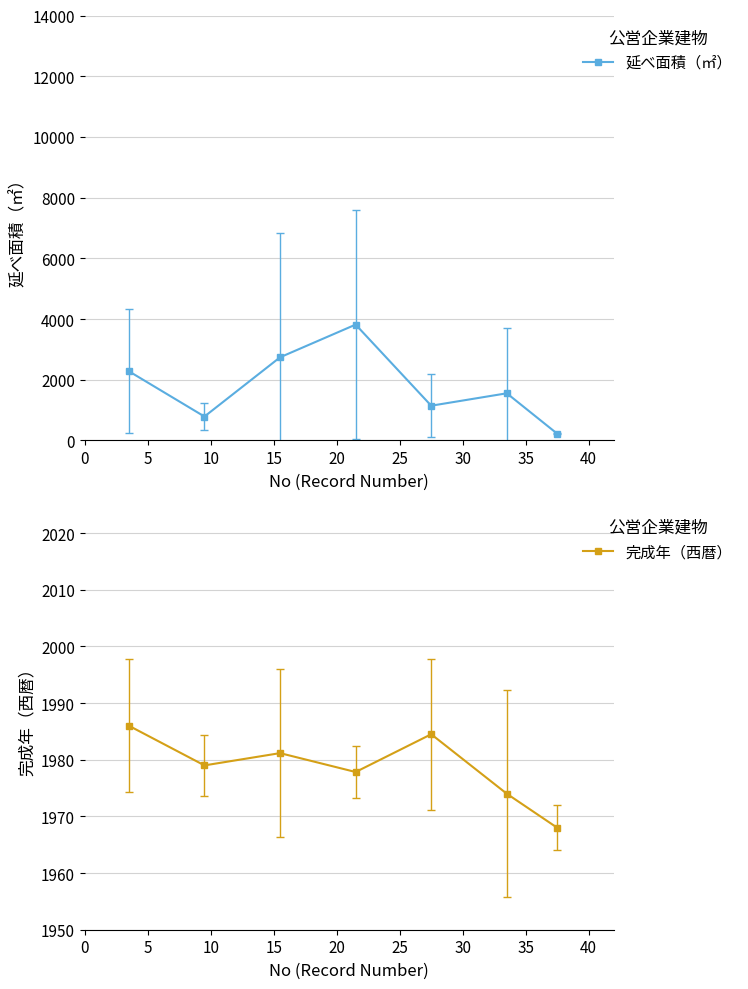

In 完成年（西暦）, how many points are higher than both neighbors (excluding endpoints)?

2